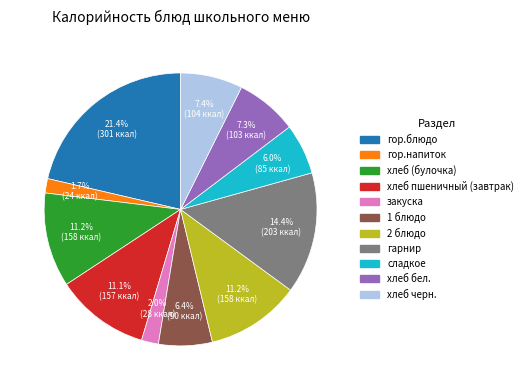

Between хлеб пшеничный (завтрак) and 1 блюдо, which is larger?

хлеб пшеничный (завтрак)